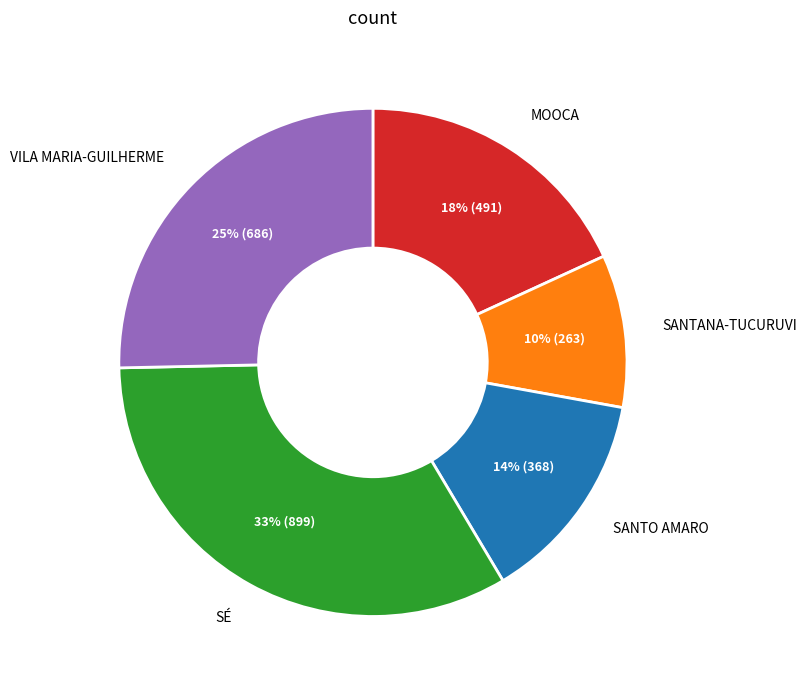

Rank the categories by value from lowest to highest.

SANTANA-TUCURUVI, SANTO AMARO, MOOCA, VILA MARIA-GUILHERME, SÉ